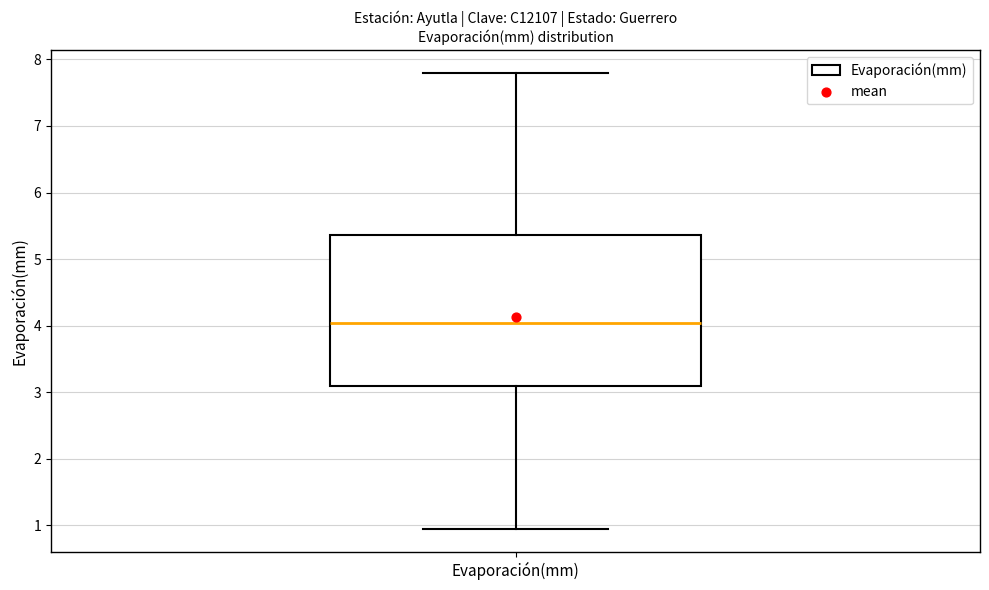

Read this box plot against the y-axis: the position of the median line, the range covered by the box, and the ends of both whiskers. The values are not printed on the chart, so give them approximately, as read against the axis.

median 4.0, box 3.1 to 5.4, whiskers 0.9 to 7.8